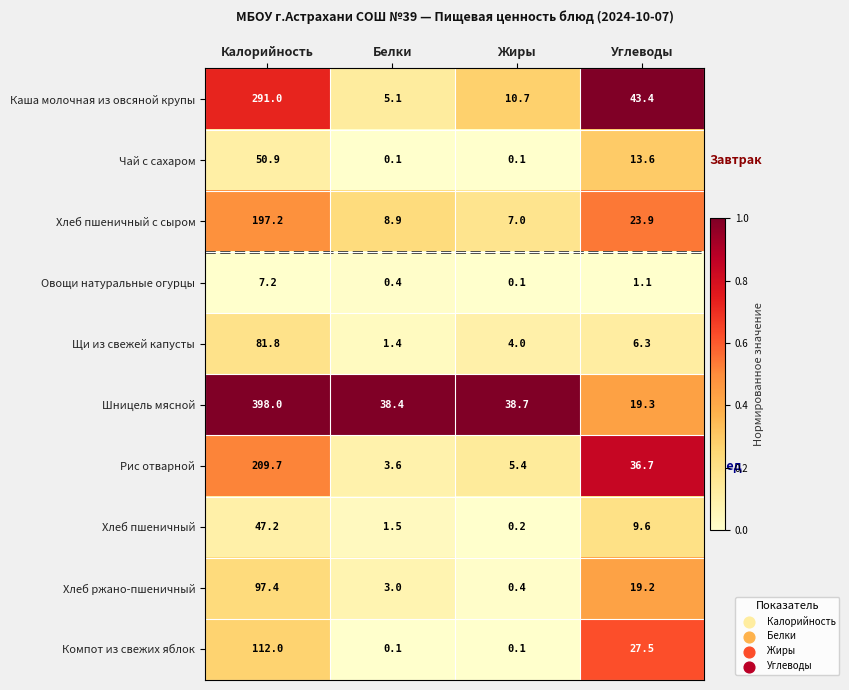

The value of Щи из свежей капусты at Углеводы is 10.9. True or false?

False